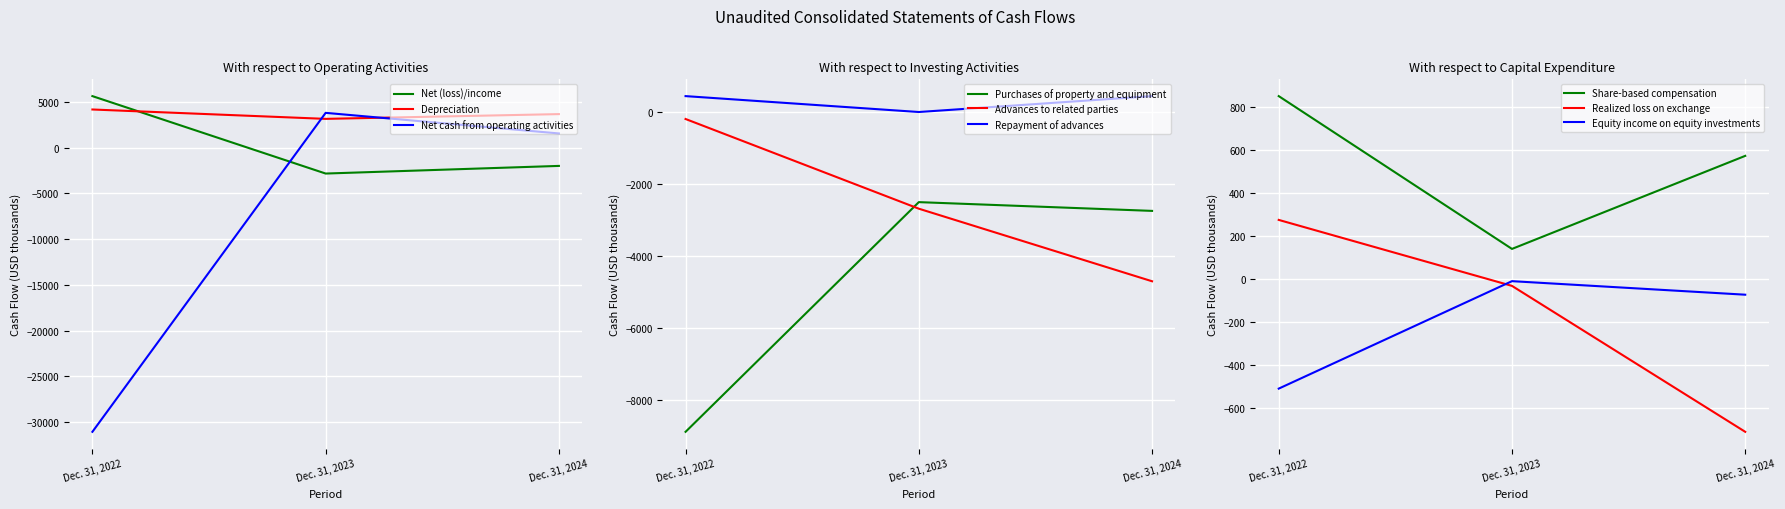

Is the value of Depreciation at Dec. 31, 2024 greater than the value of Net (loss)/income at Dec. 31, 2024?

Yes